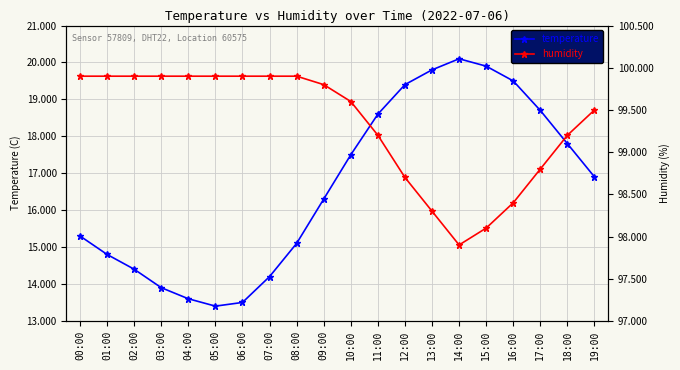

True or false: temperature and humidity intersect in this chart.

False